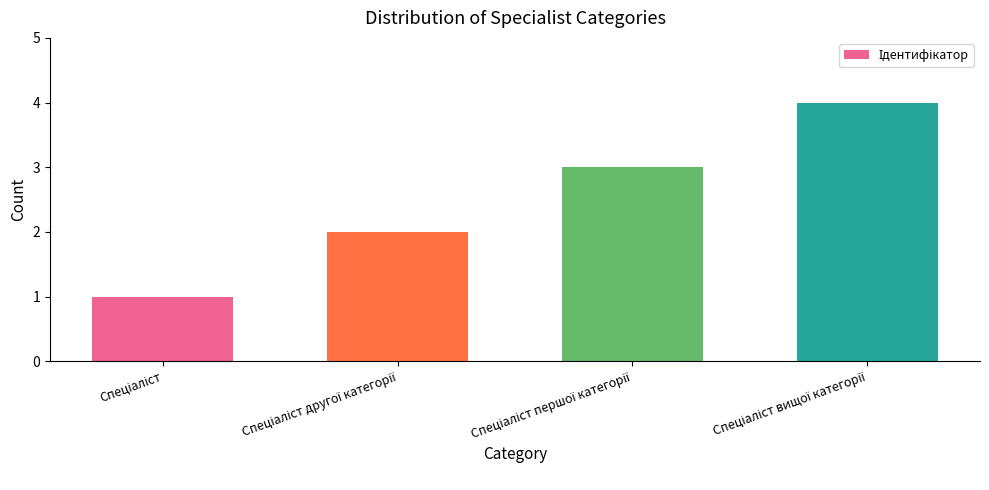

What is the sum of all values?

10